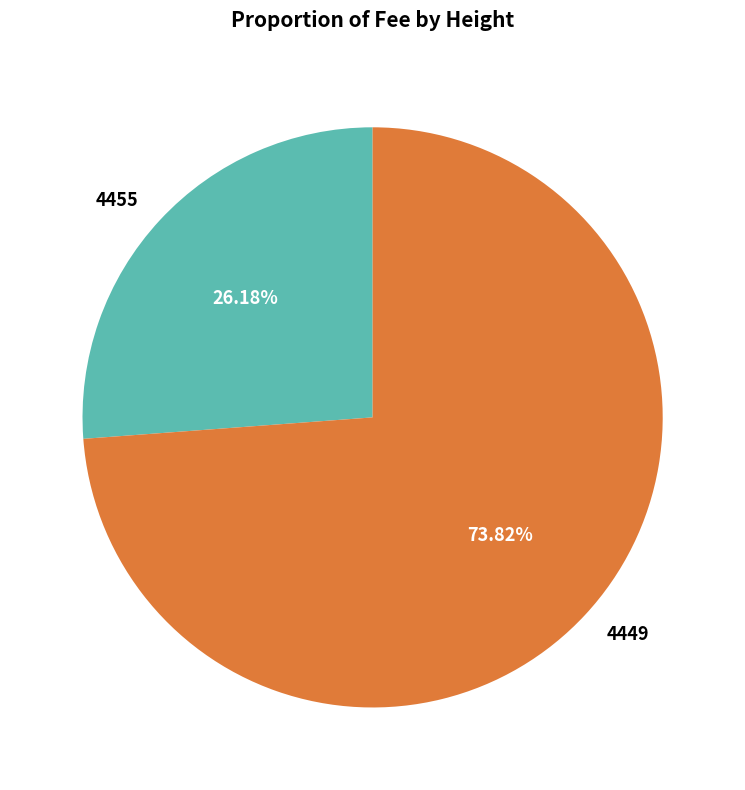

Is it true that 4449 is 74% of the pie?

True